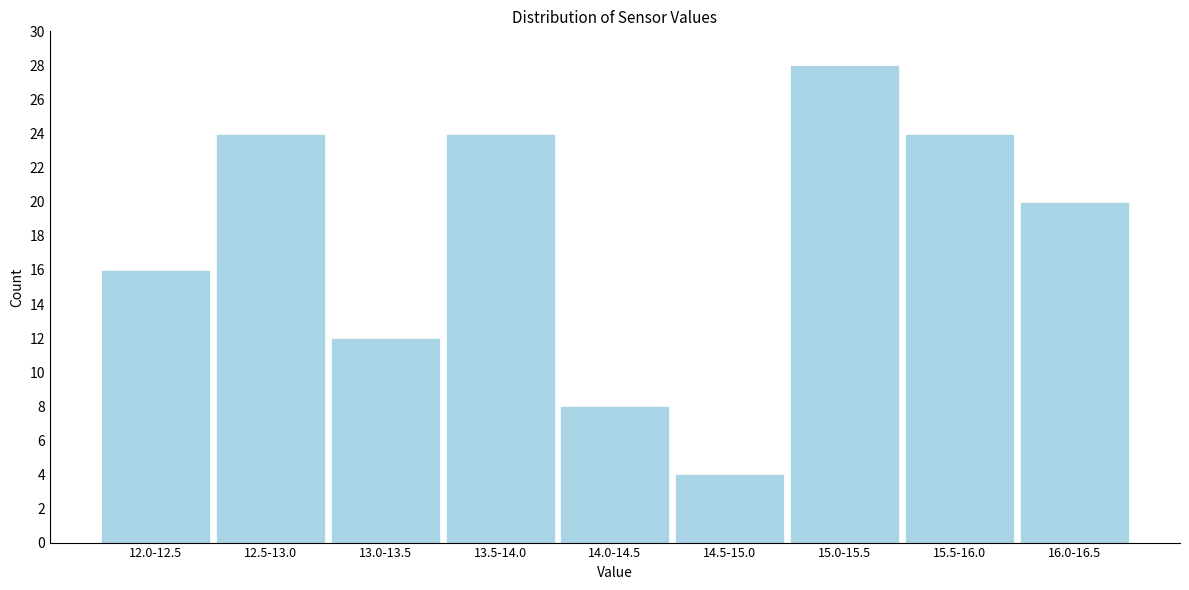

Reading left to right, transcribe all the data shown in this chart.

16	24	12	24	8	4	28	24	20